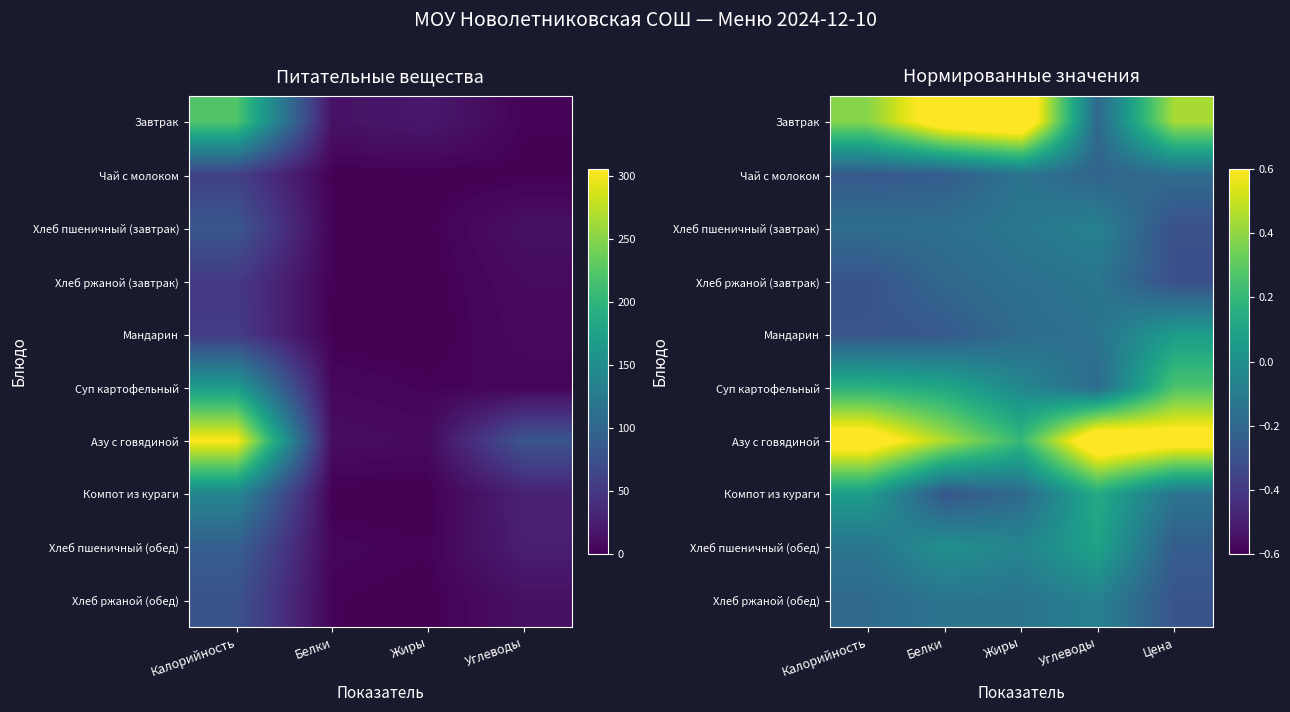

Is the value of Хлеб пшеничный (обед) at Цена greater than the value of Мандарин at Углеводы?

No